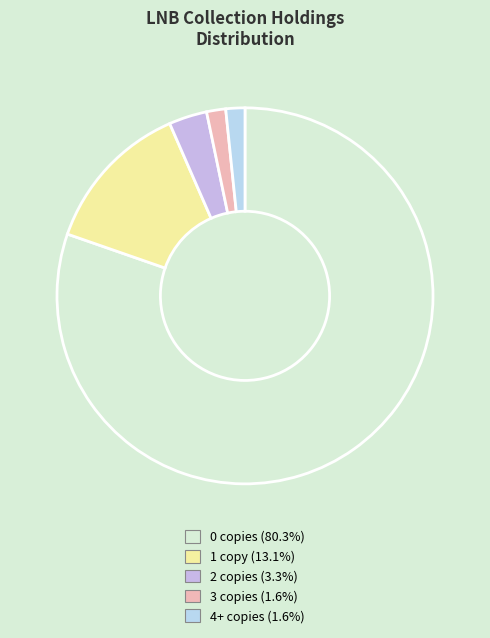

How many segments does this pie chart have?

5